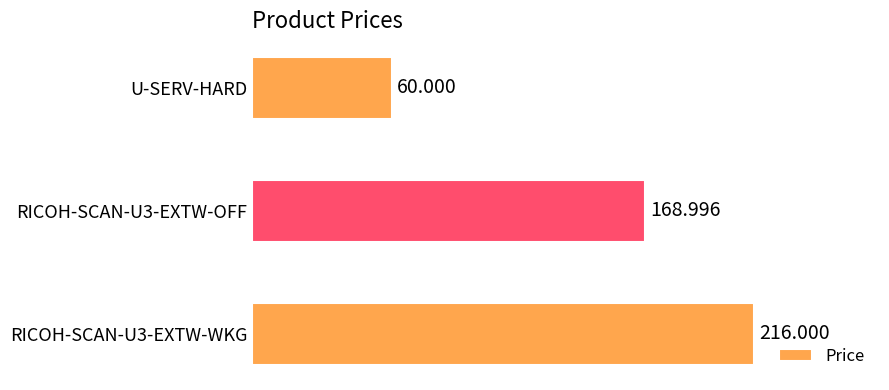

At which category does the chart reach its minimum across all series?

U-SERV-HARD